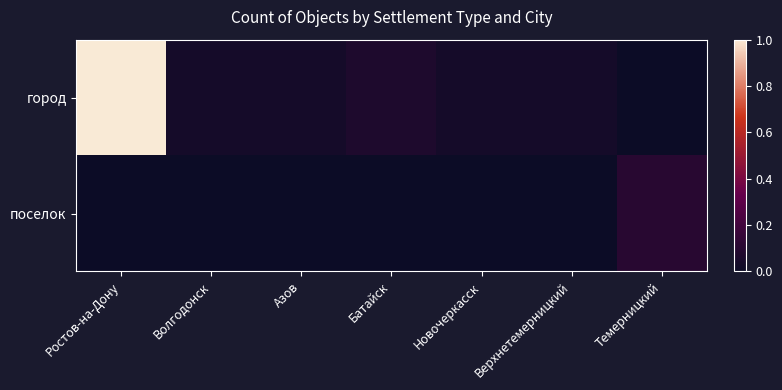

Which label corresponds to the smallest value in the chart?

Темерницкий